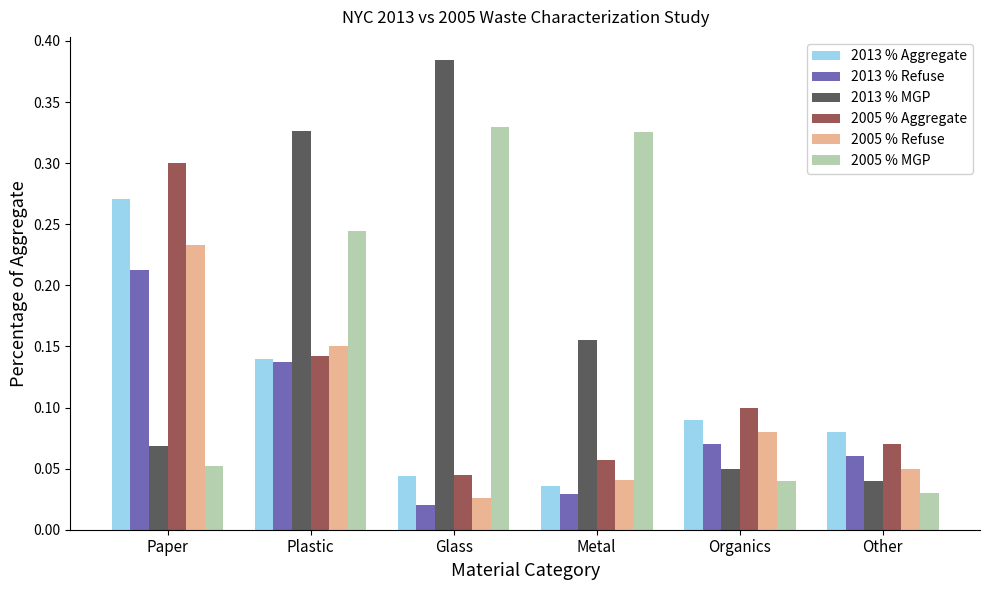

Rank the categories by 2005 % Aggregate value from highest to lowest.

Paper, Plastic, Organics, Other, Metal, Glass